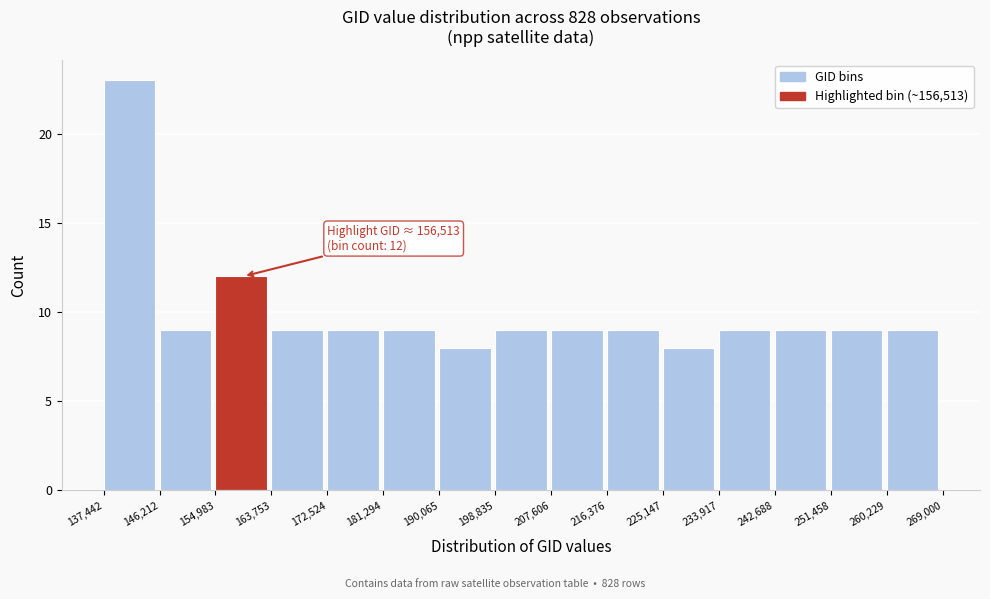

Over which range of the x-axis is the bar tallest?

137,442 to 146,212